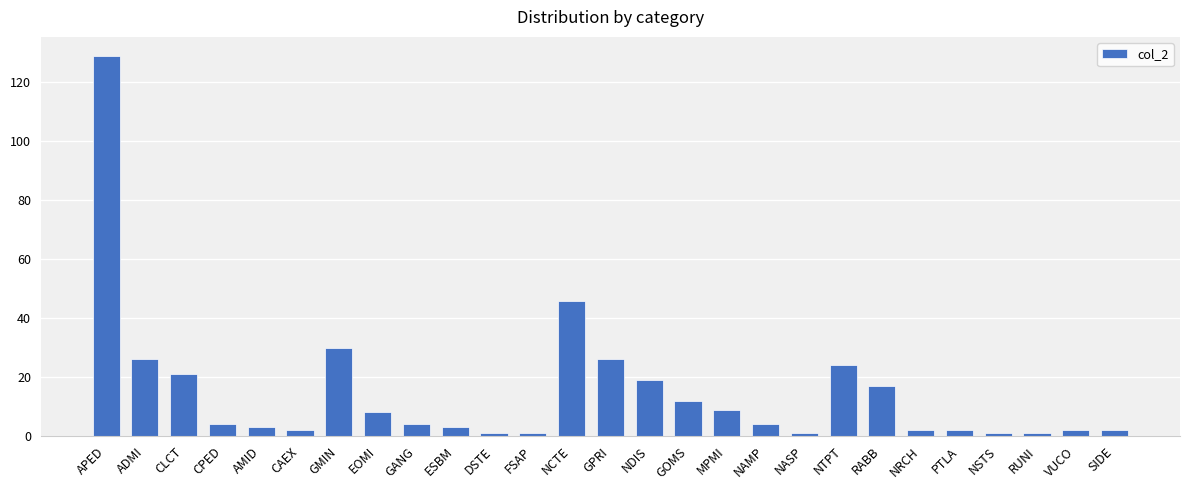

Reading left to right, what are all the values shown in this chart?

129	26	21	4	3	2	30	8	4	3	1	1	46	26	19	12	9	4	1	24	17	2	2	1	1	2	2